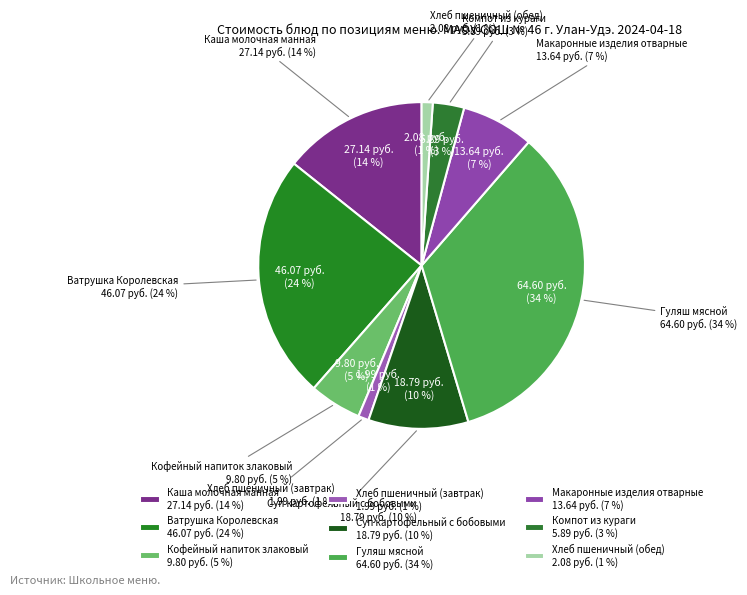

The Гуляш мясной slice represents 39% of the pie. True or false?

False